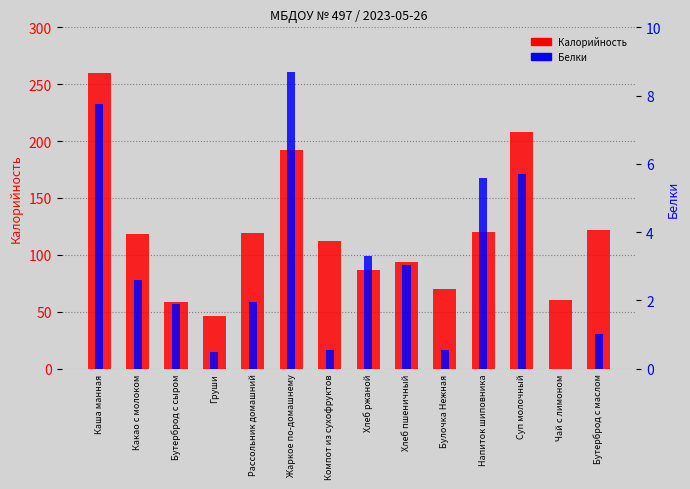

Reading right to left, what are all the values shown in this chart?

Калорийность: Бутерброд с маслом=122.0	Чай с лимоном=60.0	Суп молочный=207.8	Напиток шиповника=120.0	Булочка Нежная=70.0	Хлеб пшеничный=94.0	Хлеб ржаной=87.0	Компот из сухофруктов=111.8	Жаркое по-домашнему=192.3	Рассольник домашний=119.6	Груши=46.0	Бутерброд с сыром=59.0	Какао с молоком=118.3	Каша манная=260.0
Белки: Бутерброд с маслом=1.0	Чай с лимоном=0.0	Суп молочный=5.7	Напиток шиповника=5.6	Булочка Нежная=0.6	Хлеб пшеничный=3.0	Хлеб ржаной=3.3	Компот из сухофруктов=0.6	Жаркое по-домашнему=8.7	Рассольник домашний=1.9	Груши=0.5	Бутерброд с сыром=1.9	Какао с молоком=2.6	Каша манная=7.8